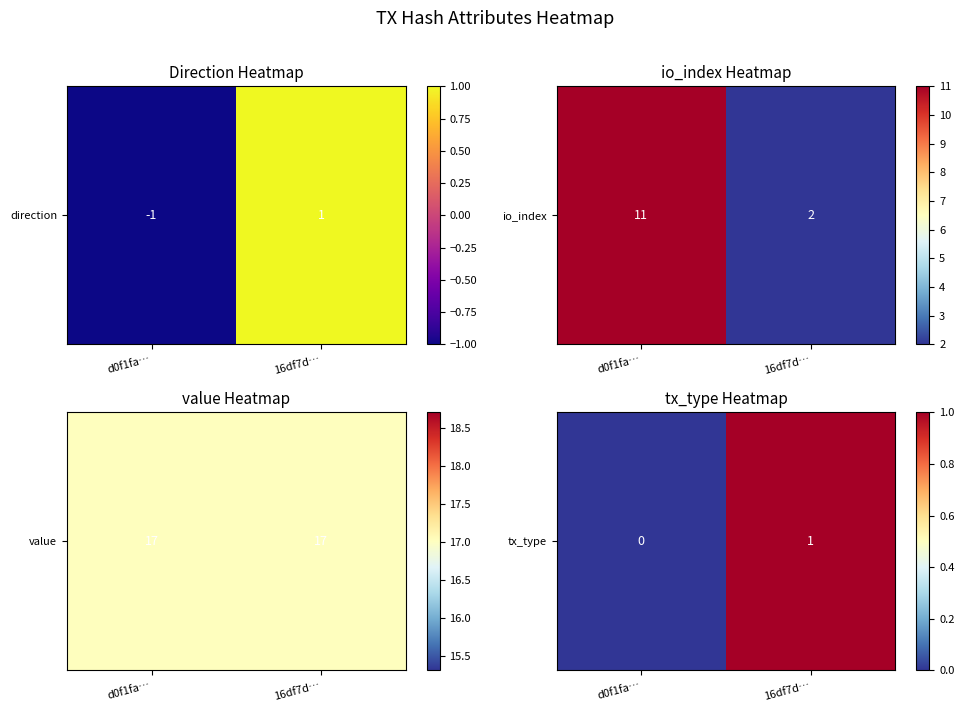

Rank the categories by value from lowest to highest.

d0f1fa…, 16df7d…